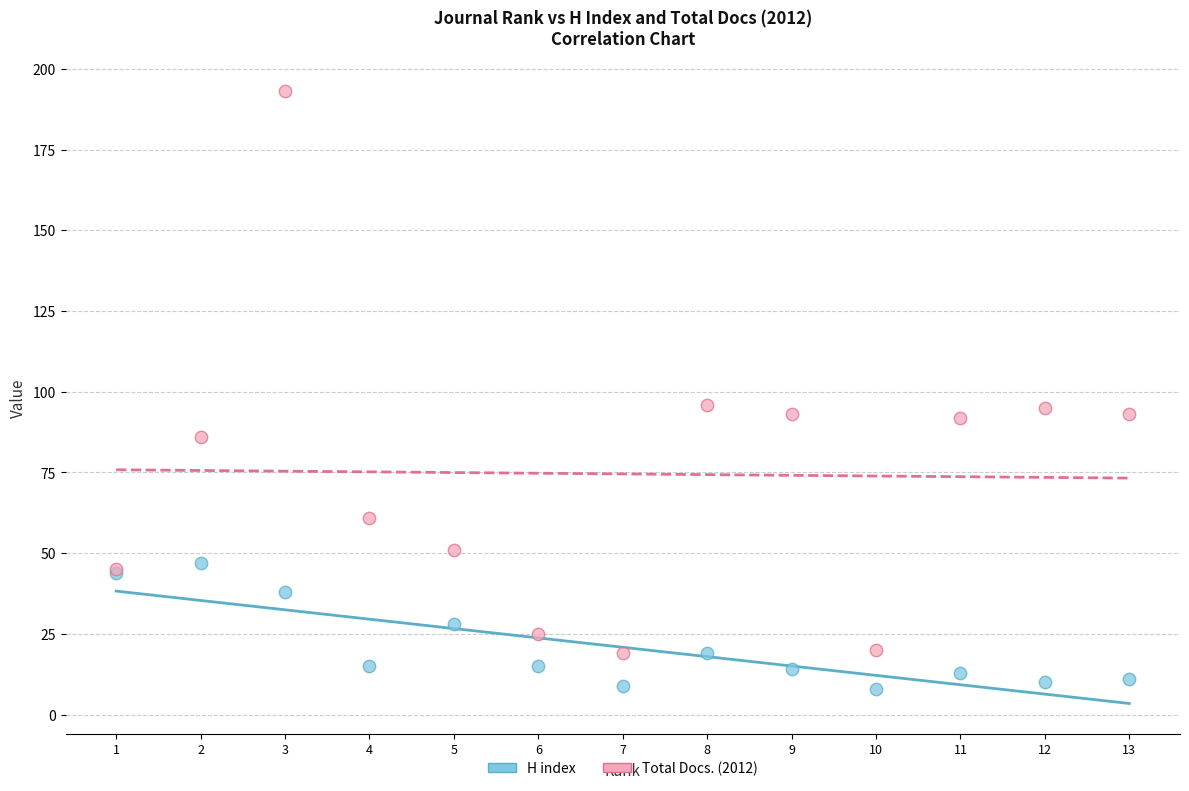

What is the X range (max minus min) for the scatter plot?

12